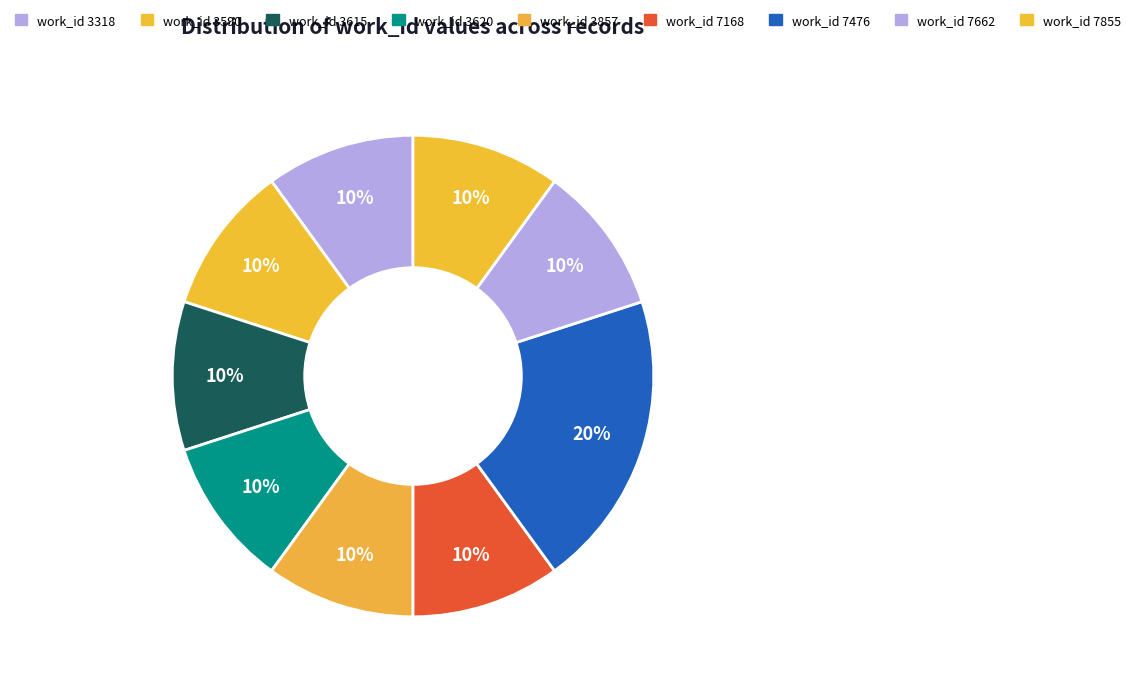

How many segments does this pie chart have?

9